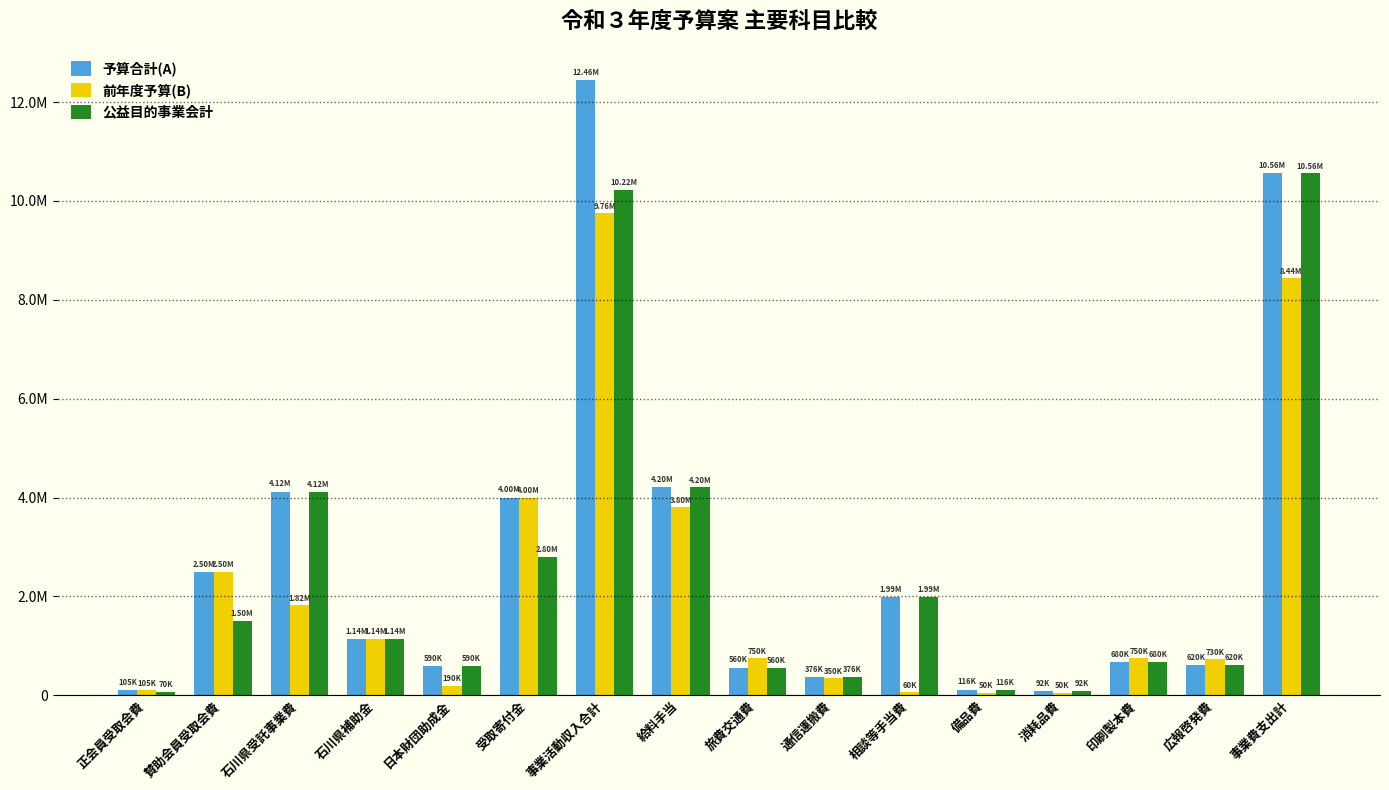

What is the average value of the 公益目的事業会計 series?

2477625